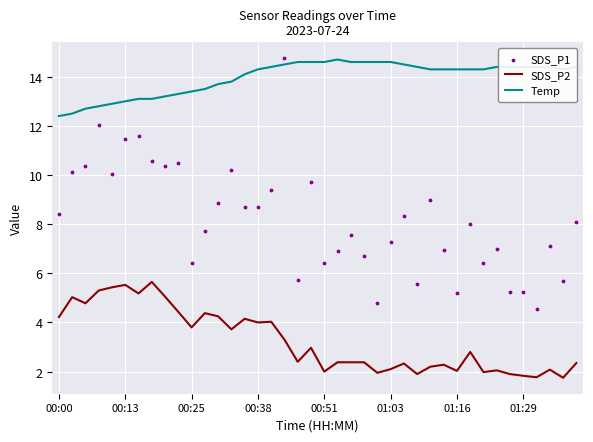

Which series reaches the maximum Y coordinate?

SDS_P1